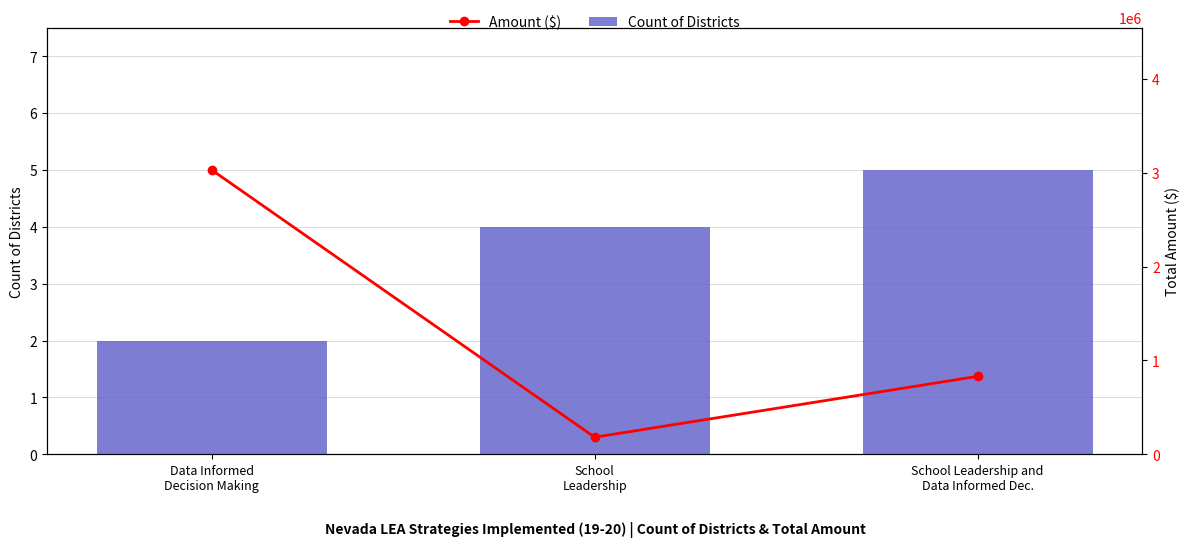

Reading left to right, what are all the values shown in this chart?

Count of Districts: Data Informed
Decision Making=2.0	School
Leadership=4.0	School Leadership and
Data Informed Dec.=5.0
Amount ($): Data Informed
Decision Making=3029210.8	School
Leadership=181640.1	School Leadership and
Data Informed Dec.=830143.3